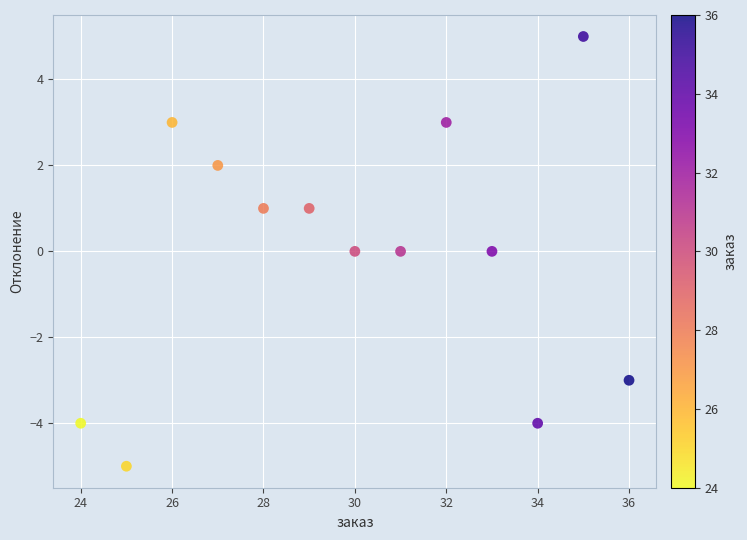

What is the range of X values (max minus min)?

12